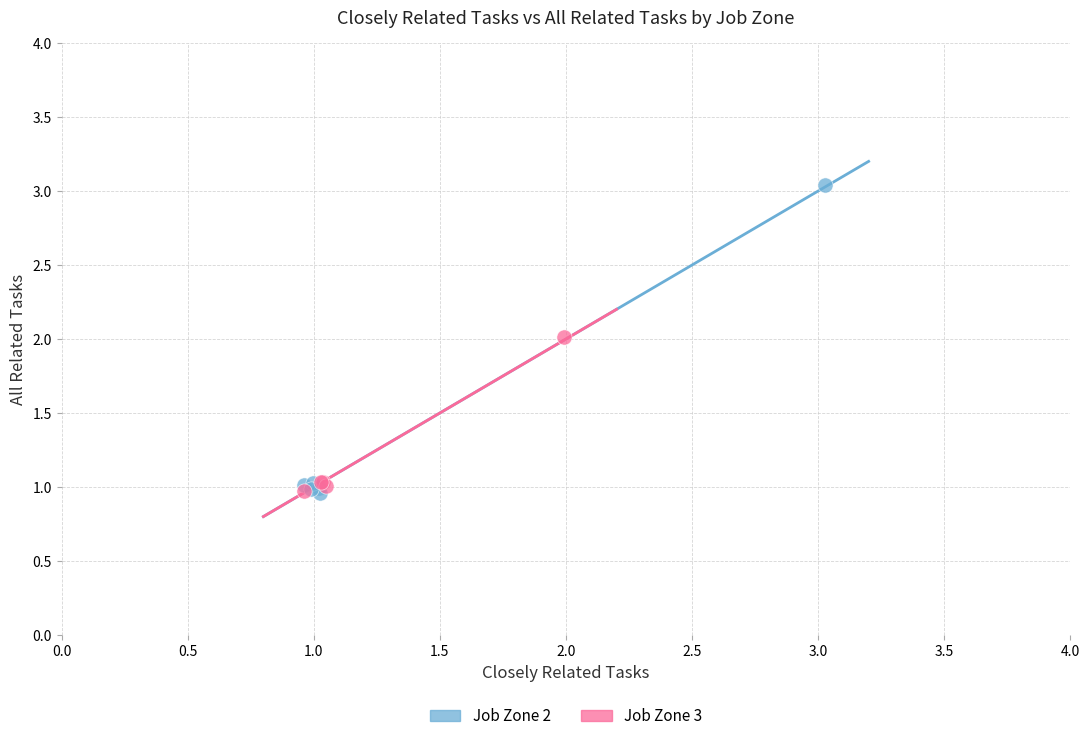

Which series has the largest Y range (max minus min)?

Job Zone 2